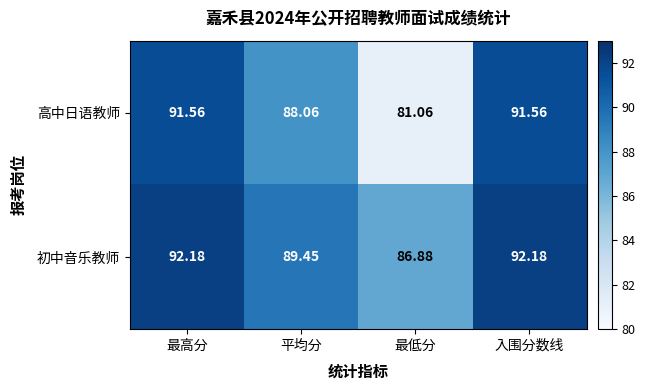

Which series has the largest total across all categories?

初中音乐教师